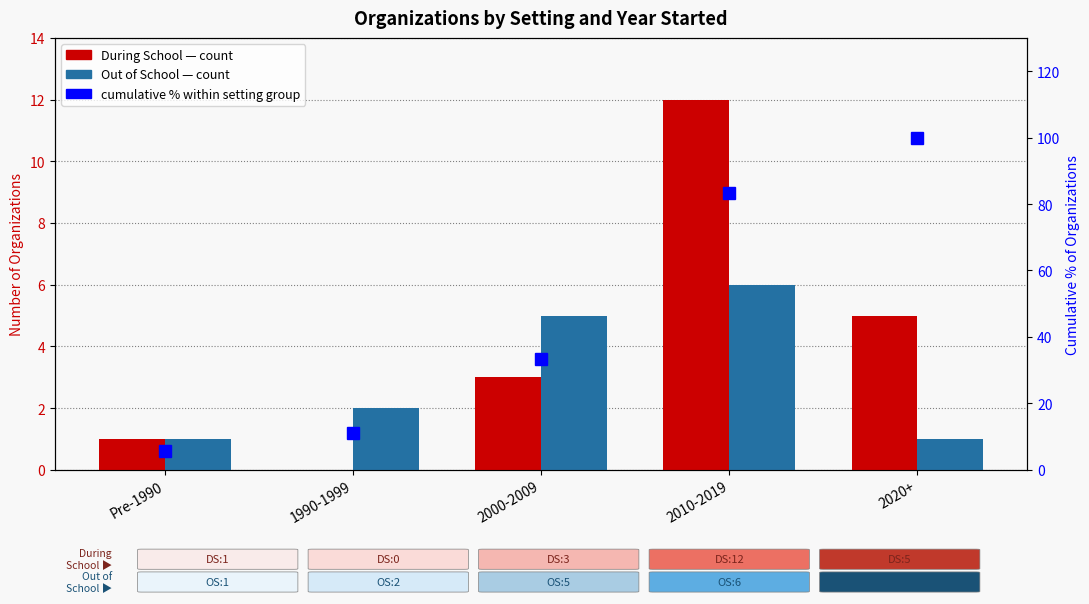

List the labels in order of During School value, largest first.

2010-2019, 2020+, 2000-2009, Pre-1990, 1990-1999